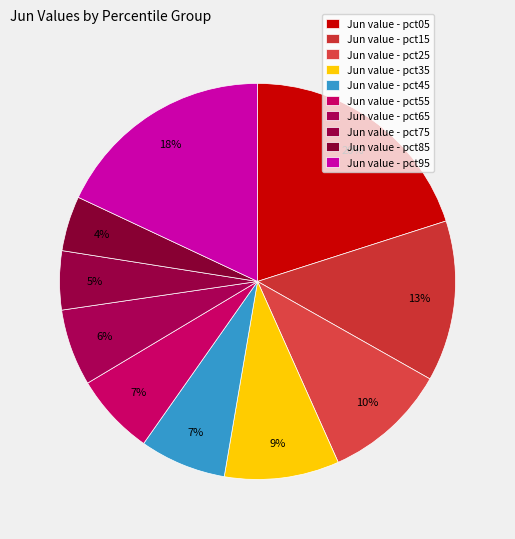

To the nearest percent, what is the average slice percentage?

10%